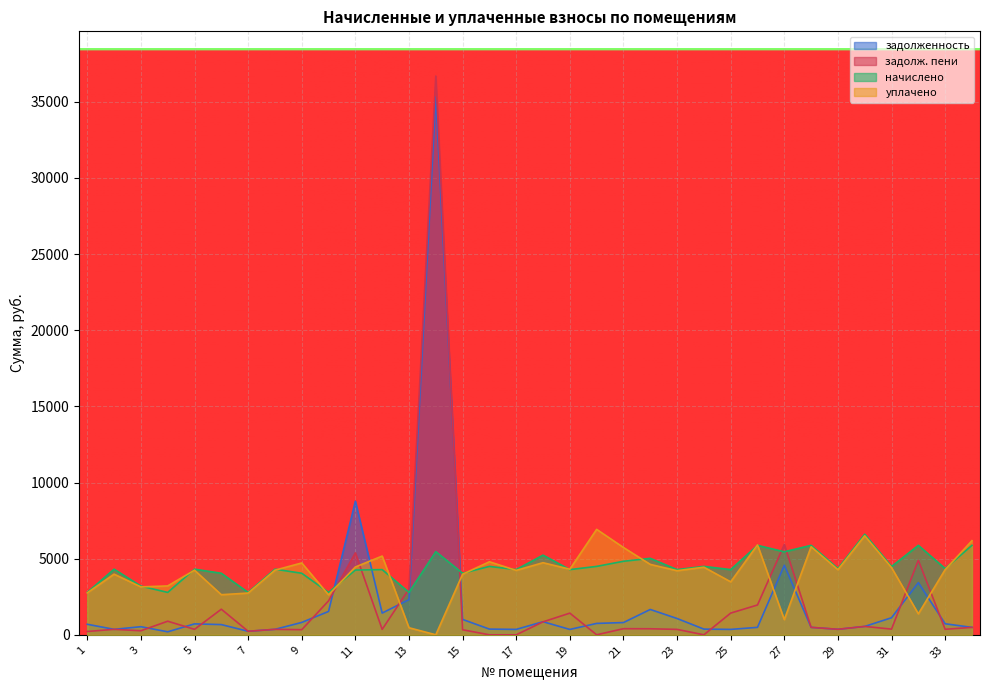

What is the maximum value for задолж. пени?

36692.6